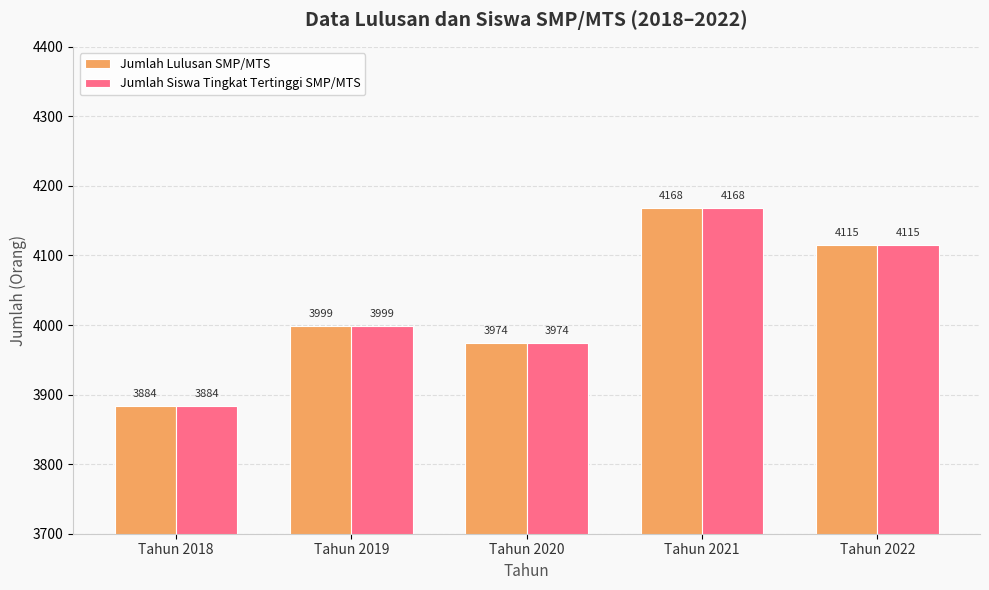

Is it true that Jumlah Lulusan SMP/MTS equals 2356 at Tahun 2021?

False